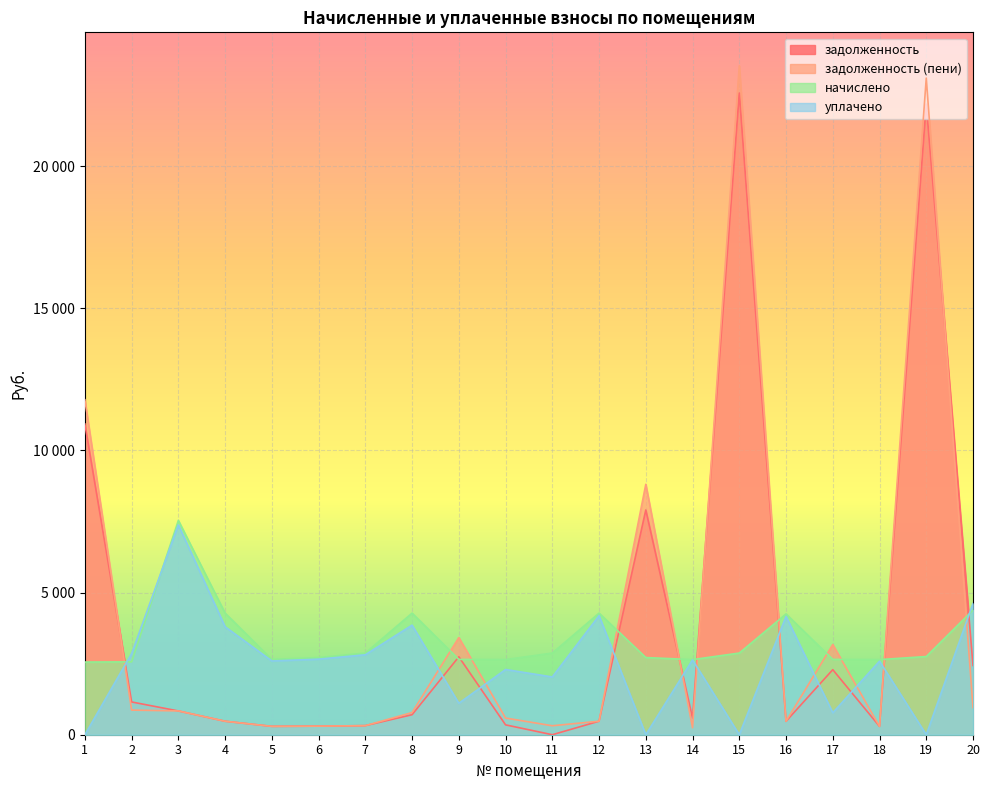

Which series has the largest total across all categories?

задолженность (пени)